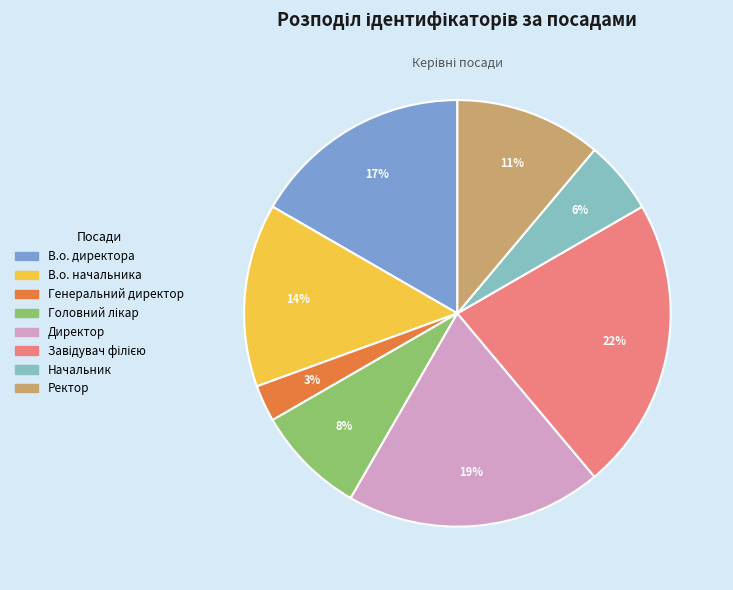

Which category has the smallest portion of the pie?

Генеральний директор